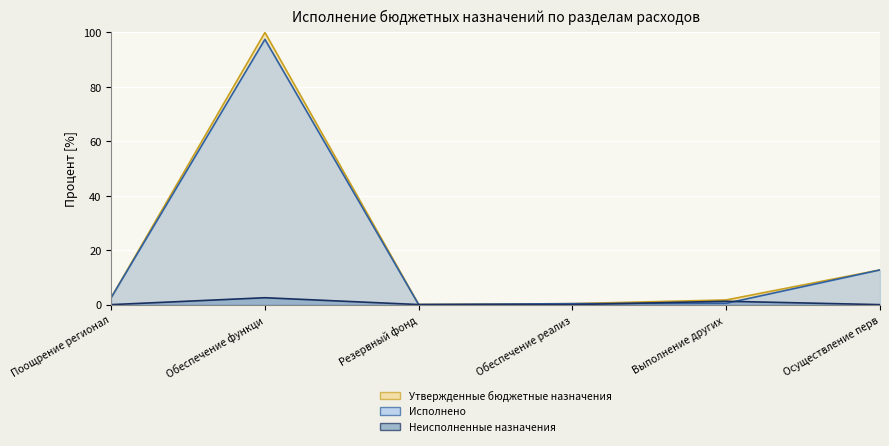

The value of Неисполненные назначения at Резервный фонд is 0.0. True or false?

False